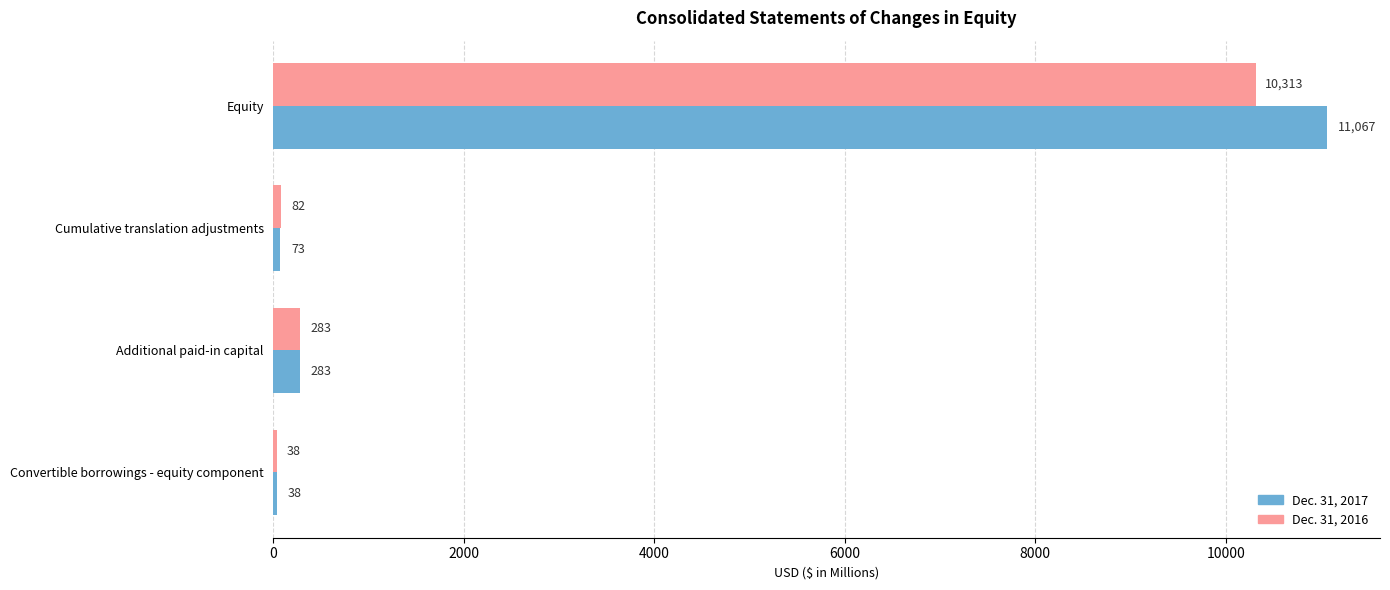

What is the spread (max minus min) of values at Cumulative translation adjustments?

9